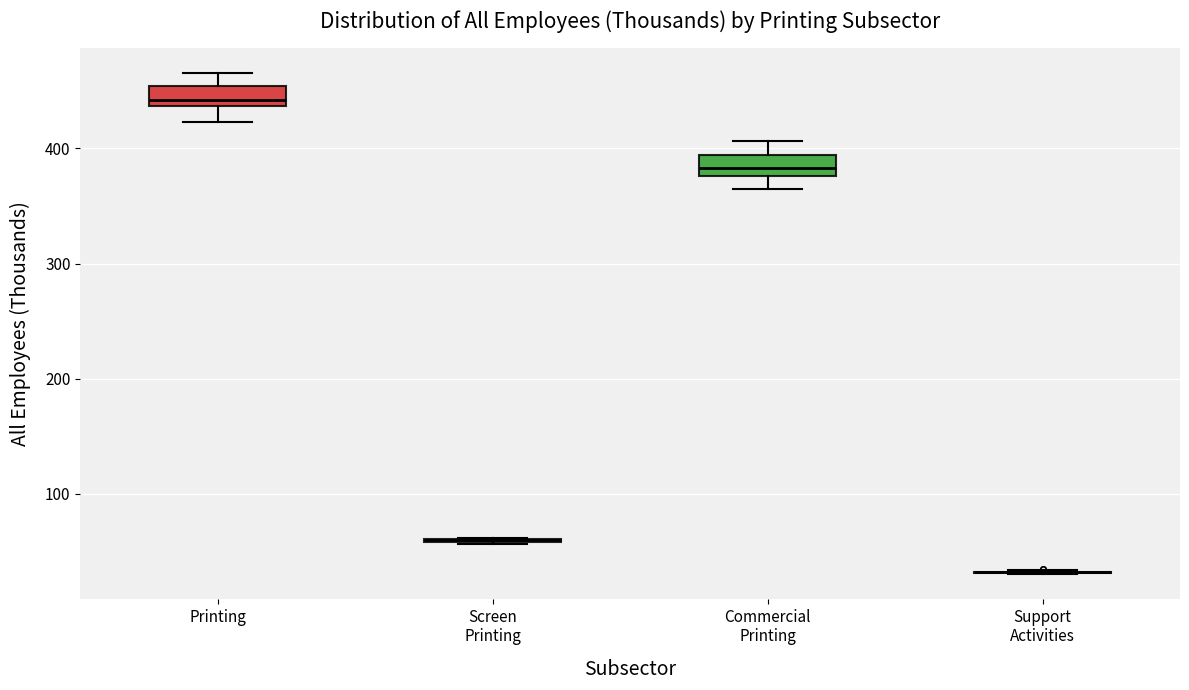

Reading left to right, read every box against the y-axis: the position of its median line, the range the box covers, and the ends of its whiskers. The values are not printed on the chart, so give them approximately, as read against the axis.

Printing: median 440 (just above the box's lower edge), box 440 to 450, whiskers 420 to 470
Screen Printing: box collapsed to a line at 60, whiskers 60 to 60
Commercial Printing: median 380 (inside the box), box 380 to 390, whiskers 360 to 410
Support Activities: box collapsed to a line at 30, whiskers 30 to 30